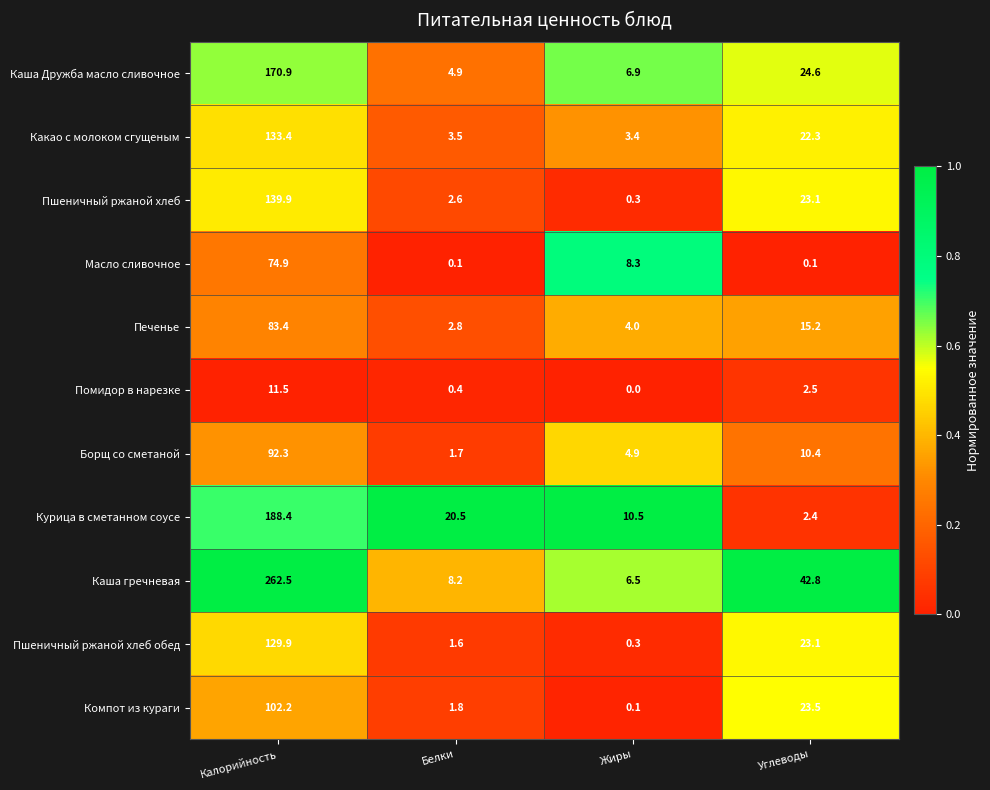

What is the difference between the maximum and minimum values in the Пшеничный ржаной хлеб обед series?

129.6